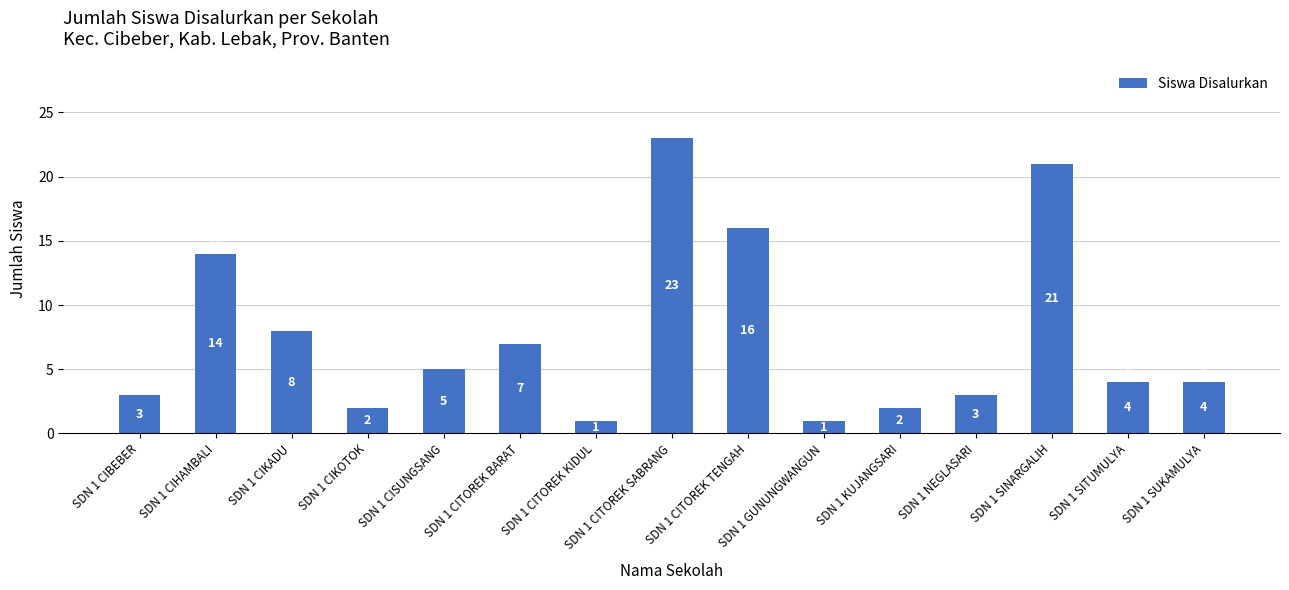

How many data points are less than 4?

6